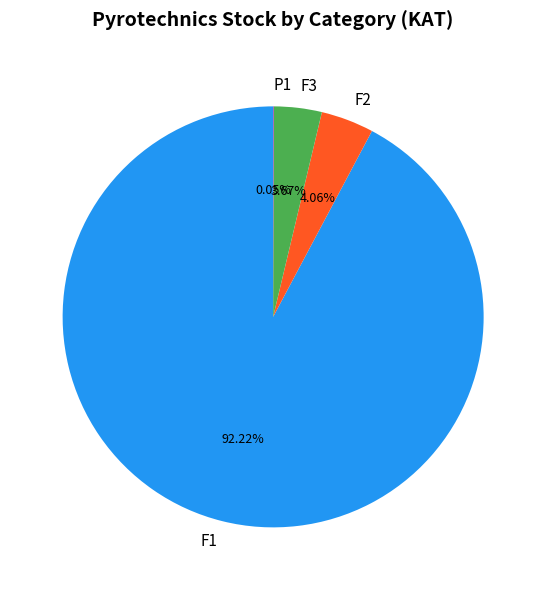

Between F1 and F2, which is larger?

F1